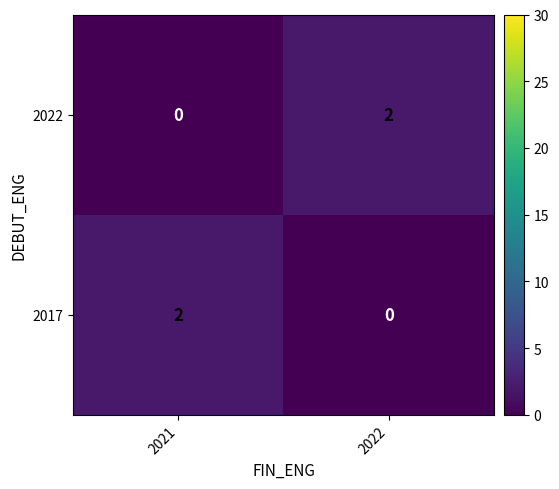

True or false: 2017 has a value of 2 at 2021.

True